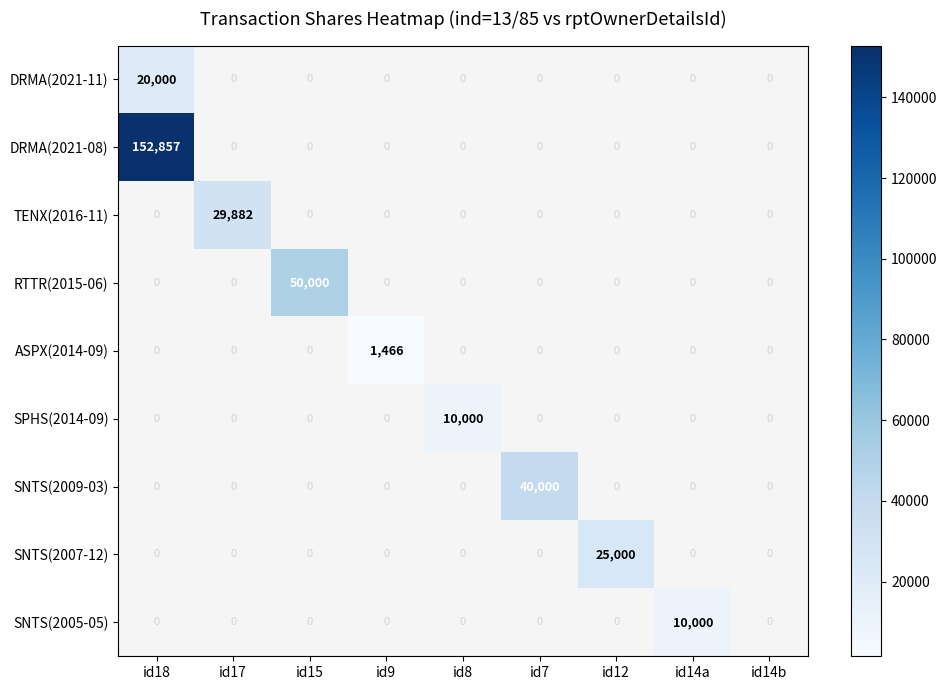

Is it true that DRMA(2021-11) equals 20000 at id18?

True